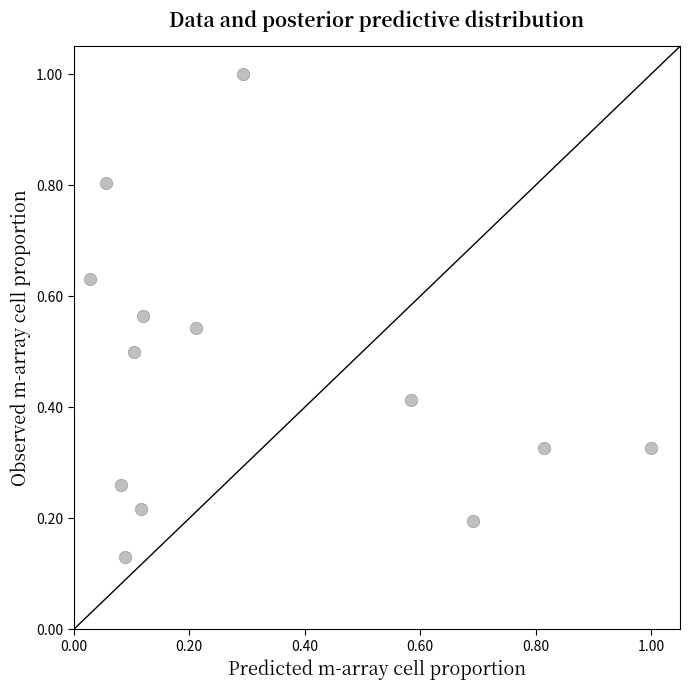

What is the range of X values (max minus min)?

1.0